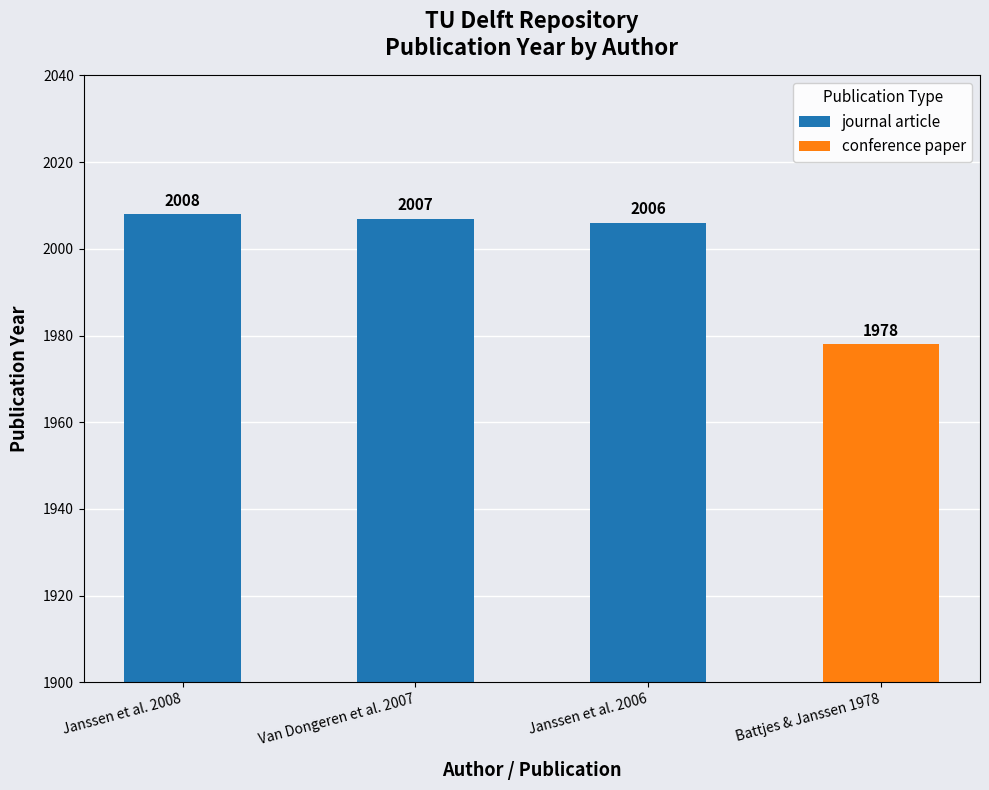

What is the value of the 1st bar from the left?

2008